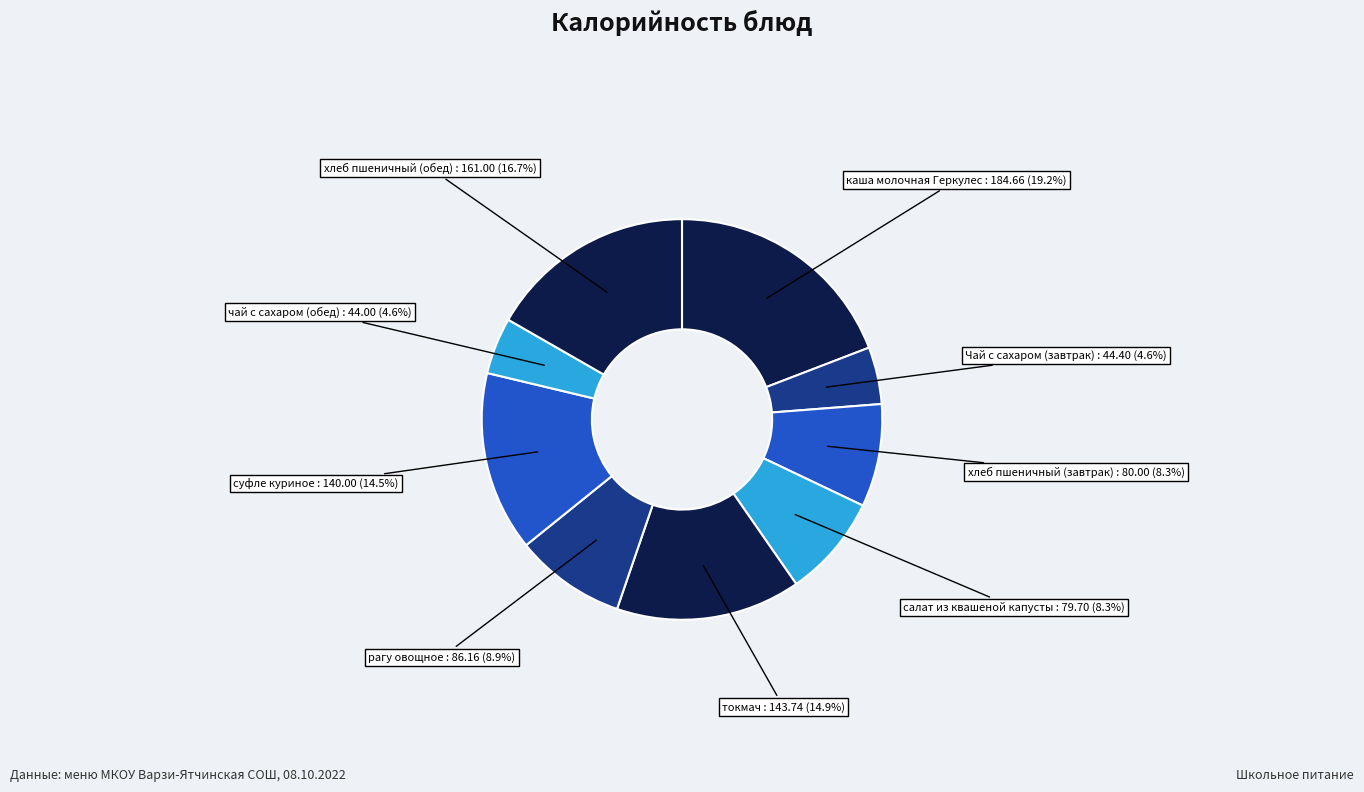

Count the number of slices in the pie.

9